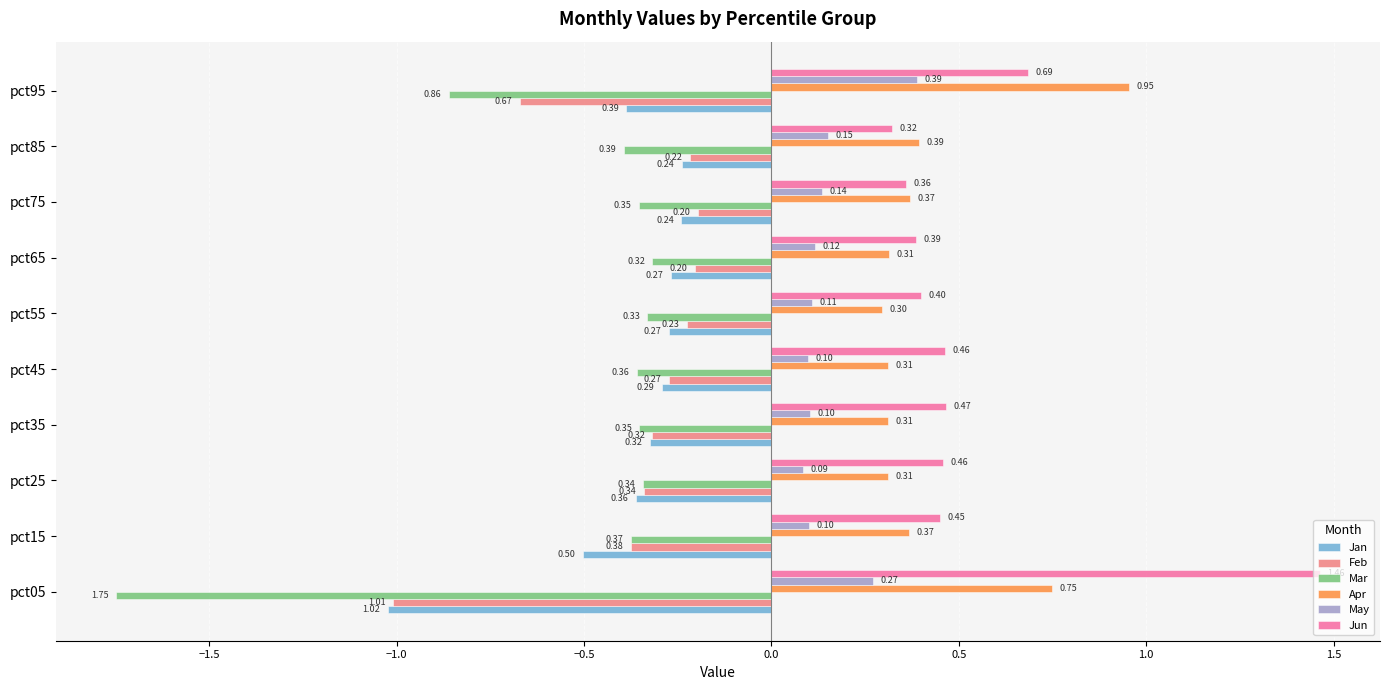

What is the sum of all Jun values?

5.5